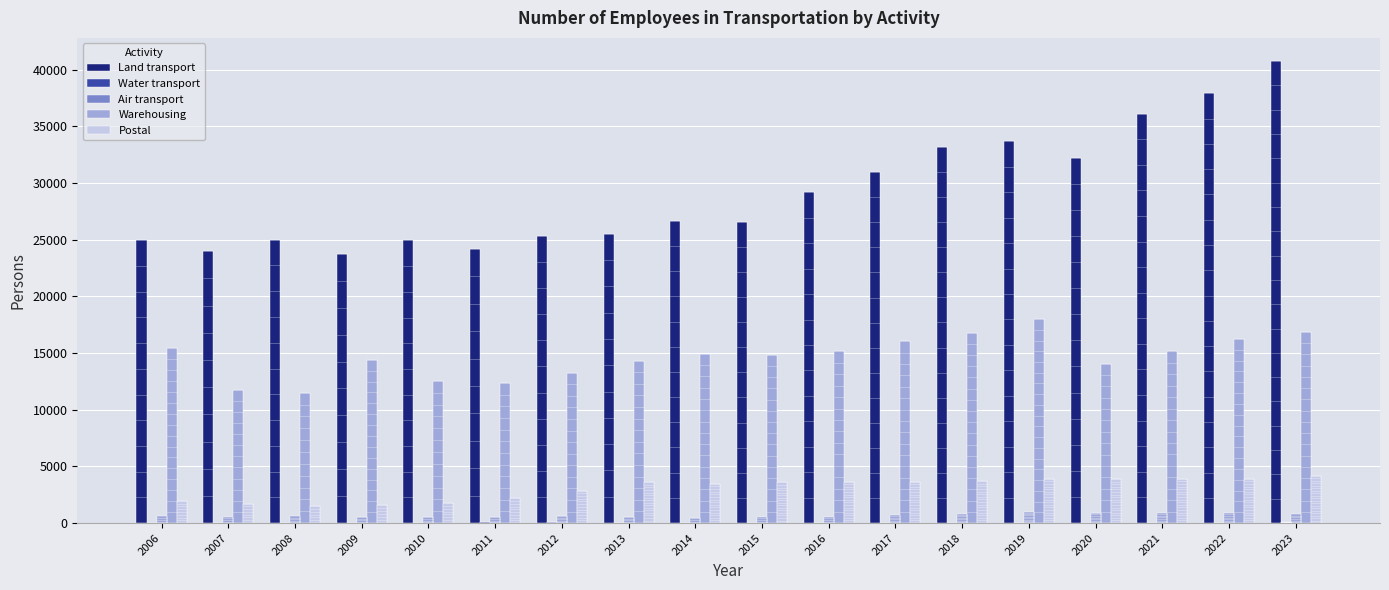

Is the value of Postal at 2014 greater than the value of Air transport at 2016?

Yes